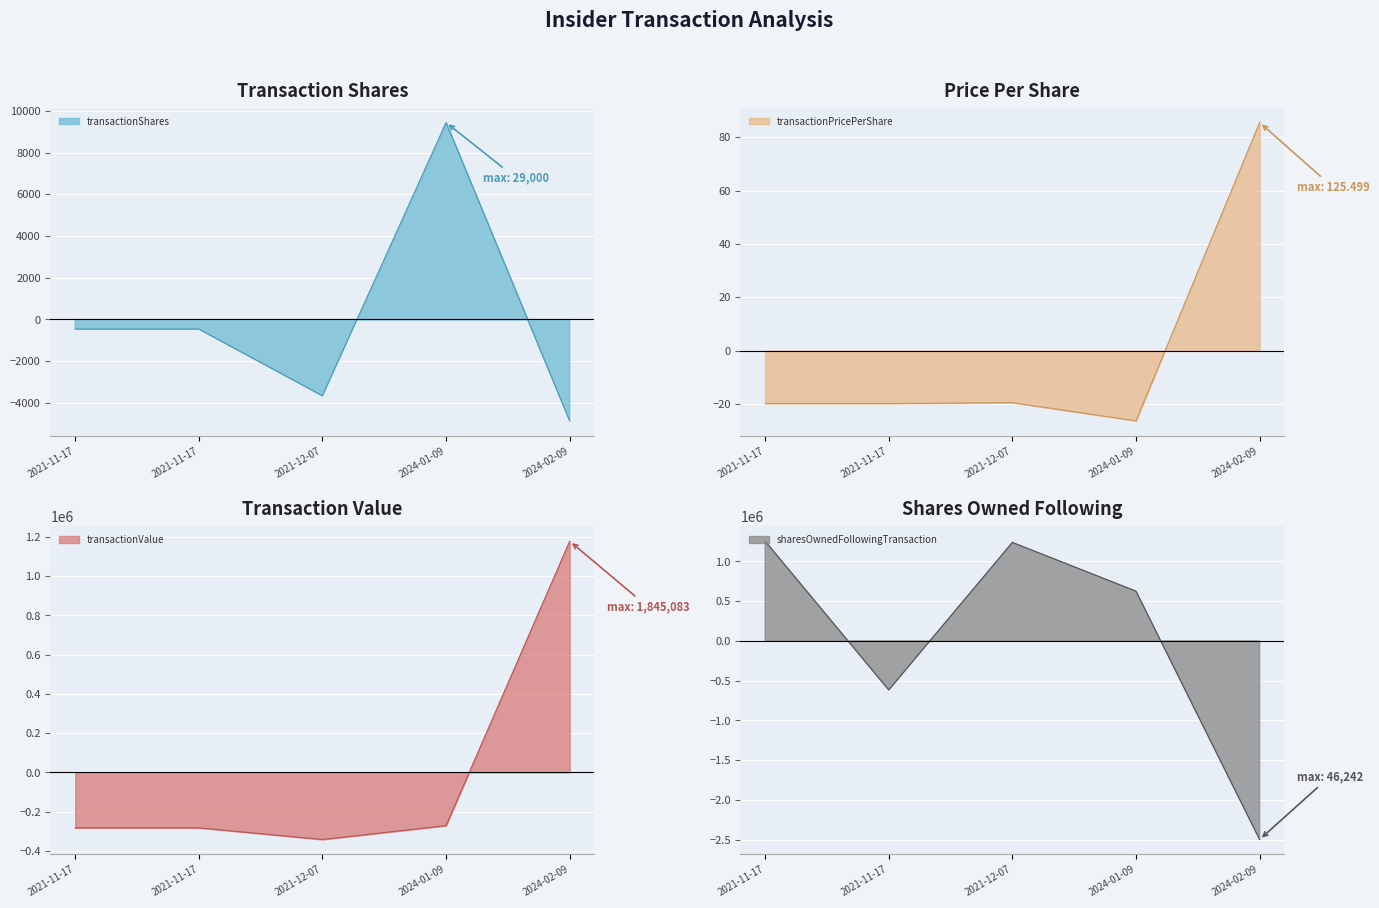

What is the highest value of the transactionPricePerShare series?

85.5